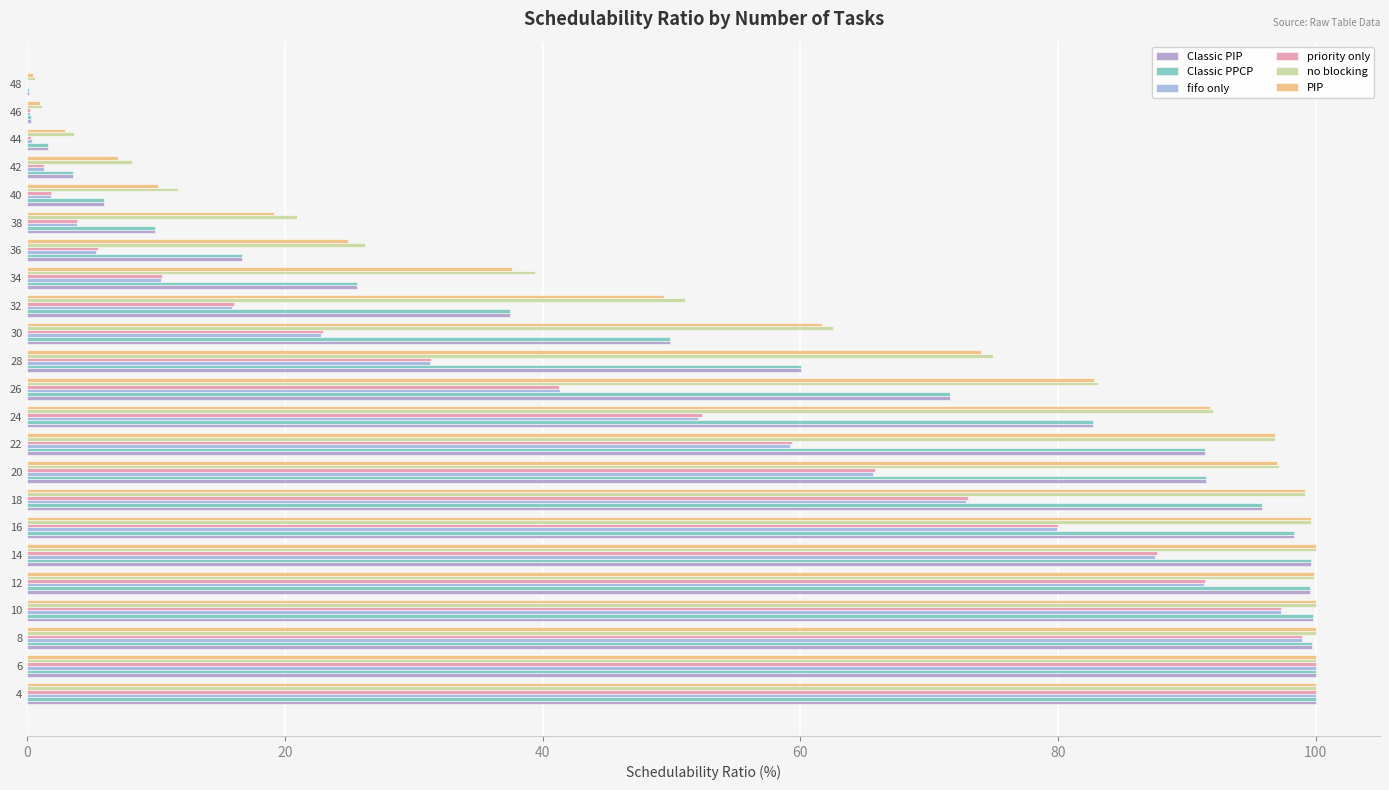

What is the sum of all PIP values?

1455.6